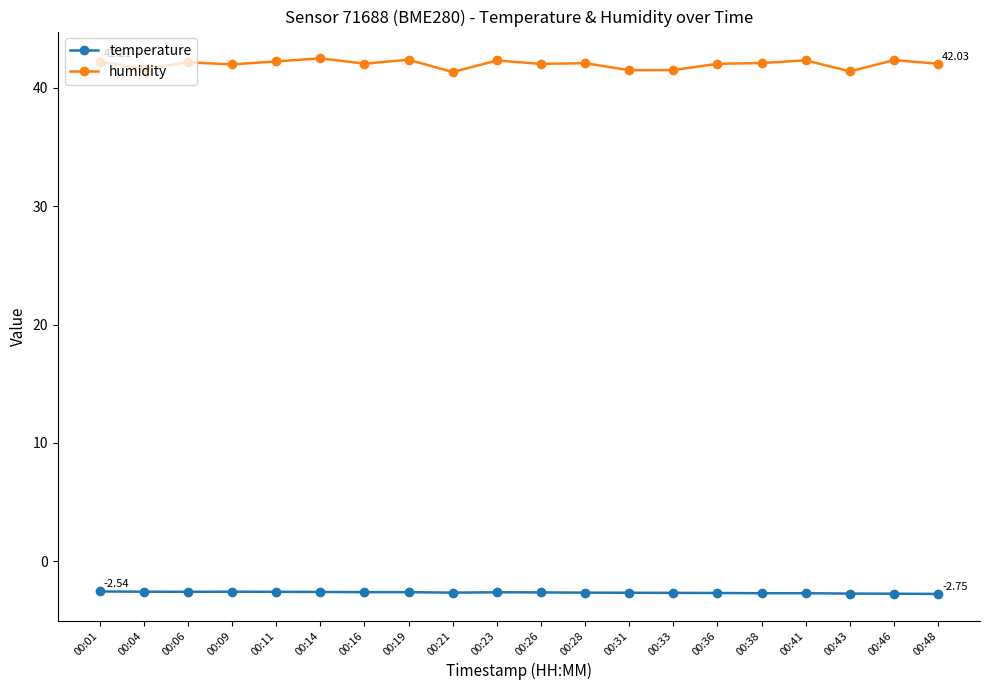

Where is the first local minimum for humidity?

00:04